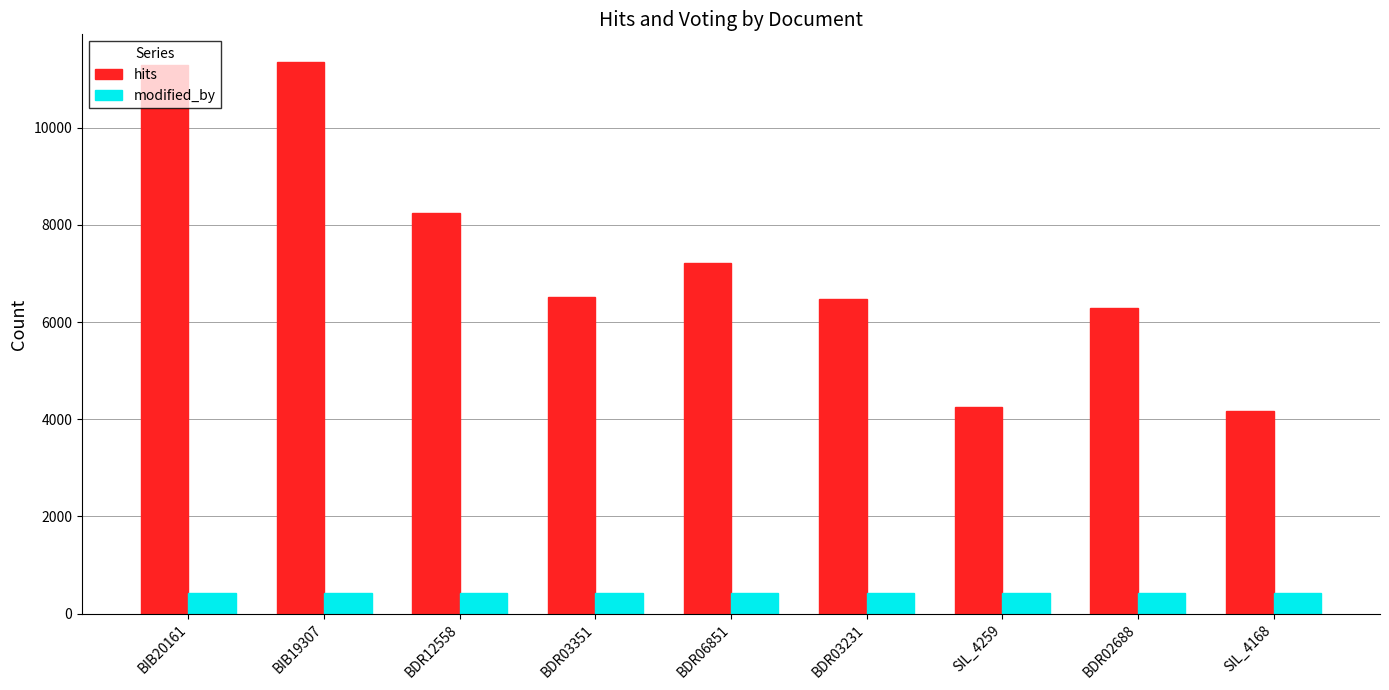

What is the label of the 1st bar from the left?

BIB20161